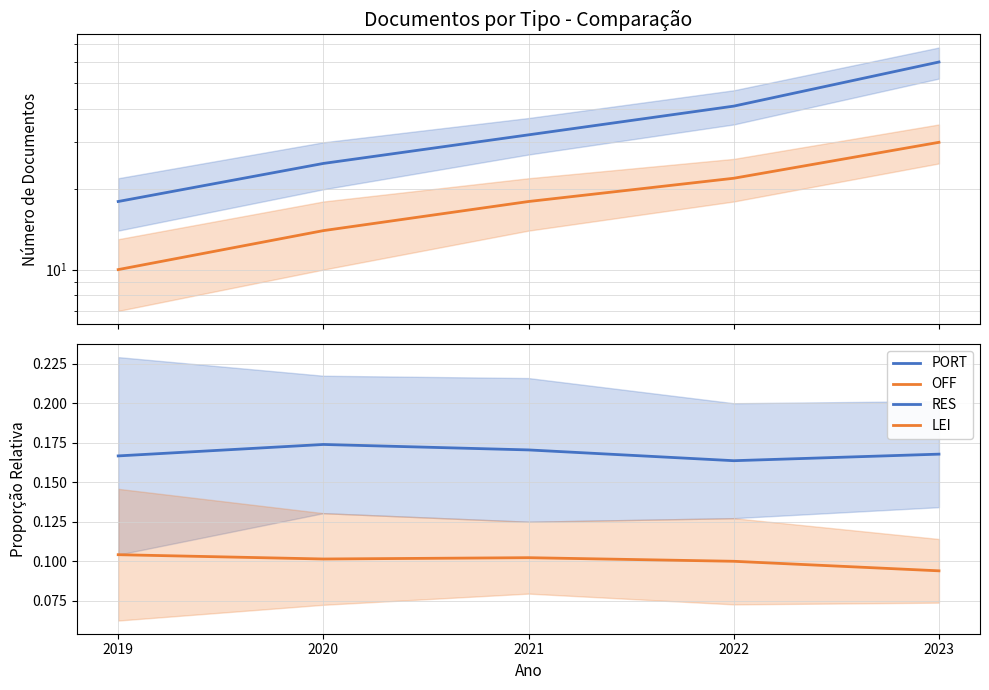

Which series has the largest total across all categories?

PORT